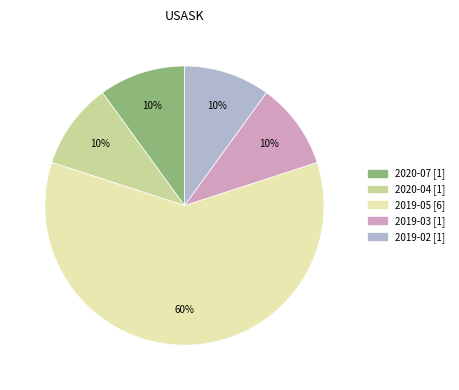

The 2020-04 slice represents 19% of the pie. True or false?

False